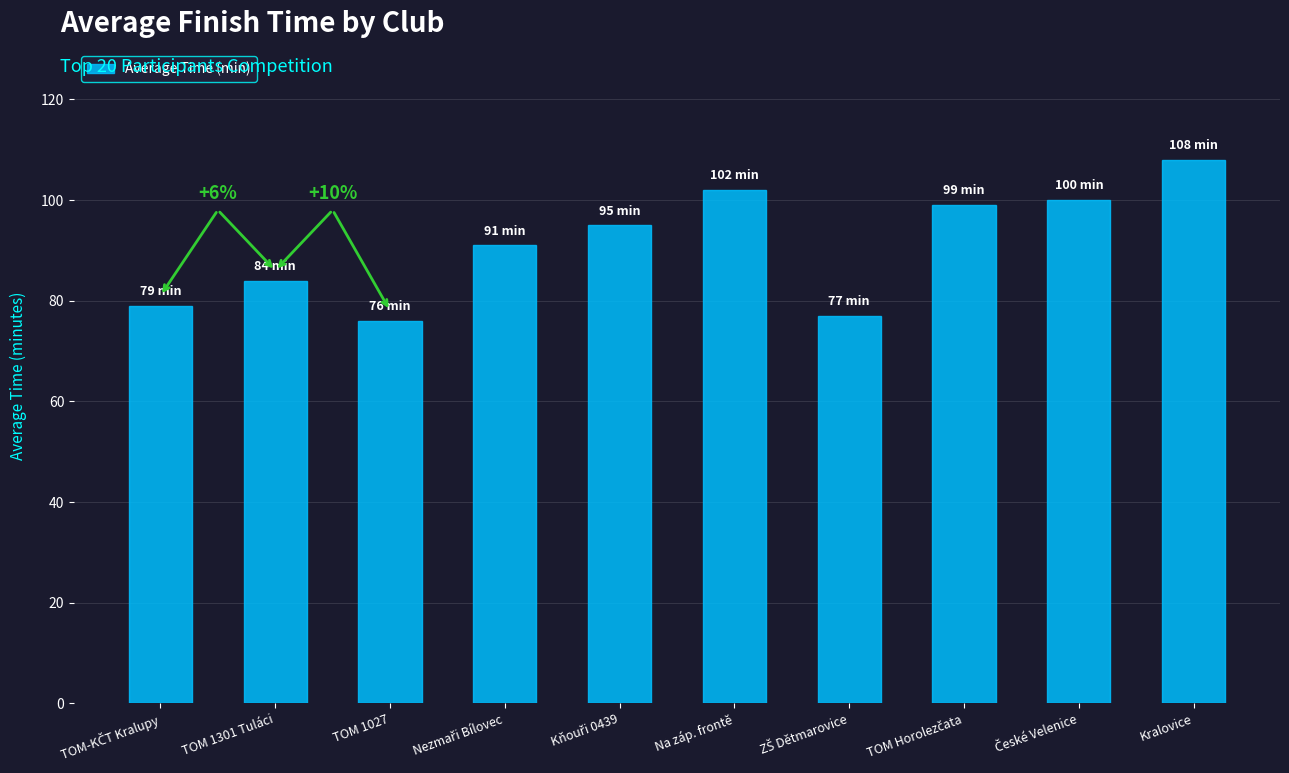

Are the bars grouped side by side (vs. stacked)?

No